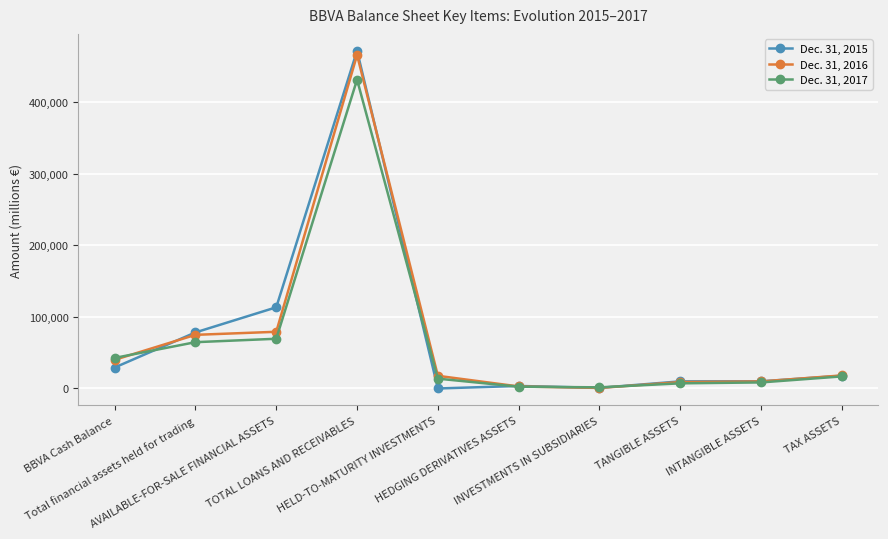

List the series in order of their peak value, highest first.

Dec. 31, 2015, Dec. 31, 2016, Dec. 31, 2017